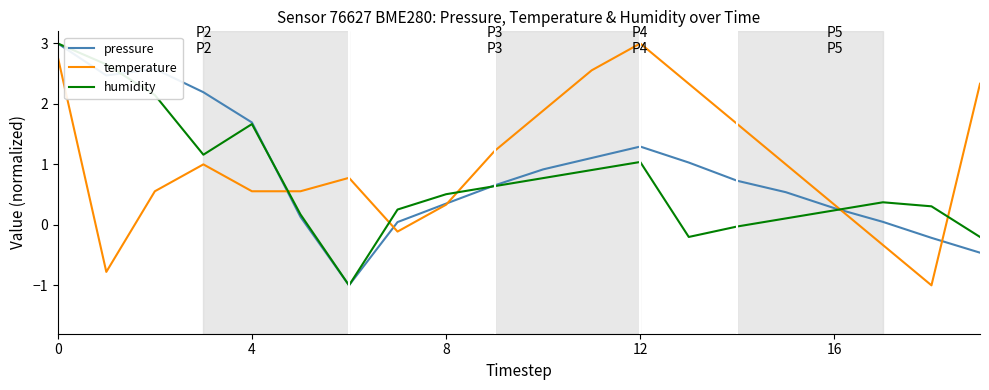

What is the minimum value shown in the chart?

-1.0